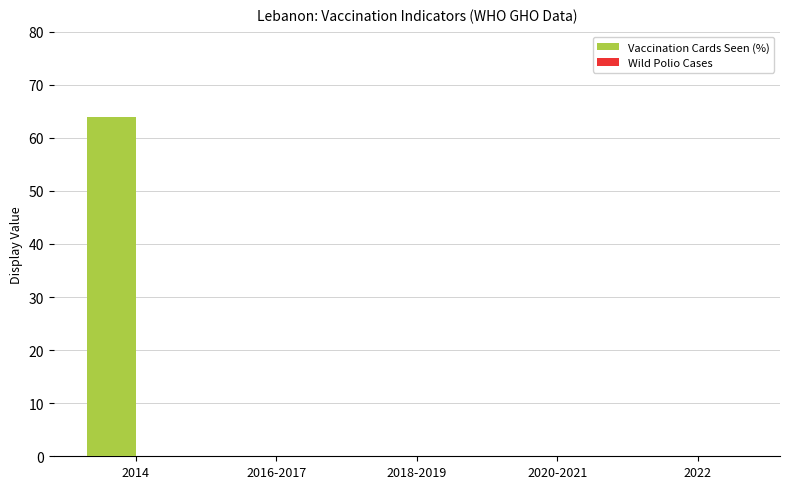

Reading left to right, list all the values displayed in this chart.

2014=64	2016-2017=0	2018-2019=0	2020-2021=0	2022=0